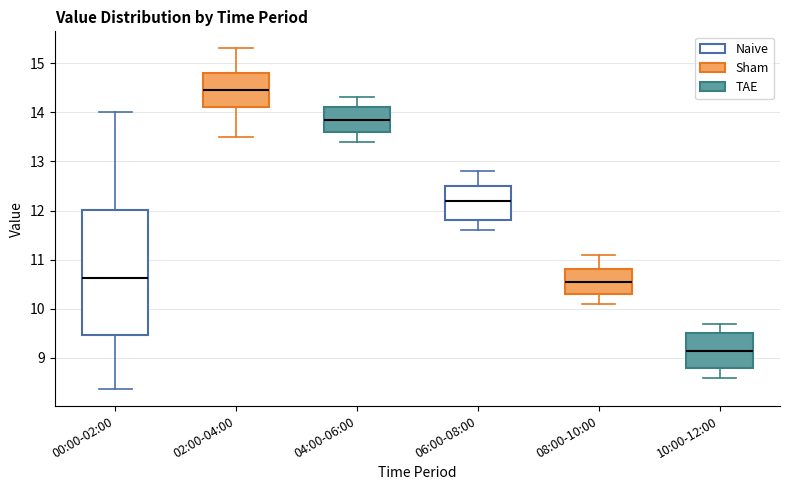

Which box is the tallest, from its lower edge to its upper edge?

00:00-02:00